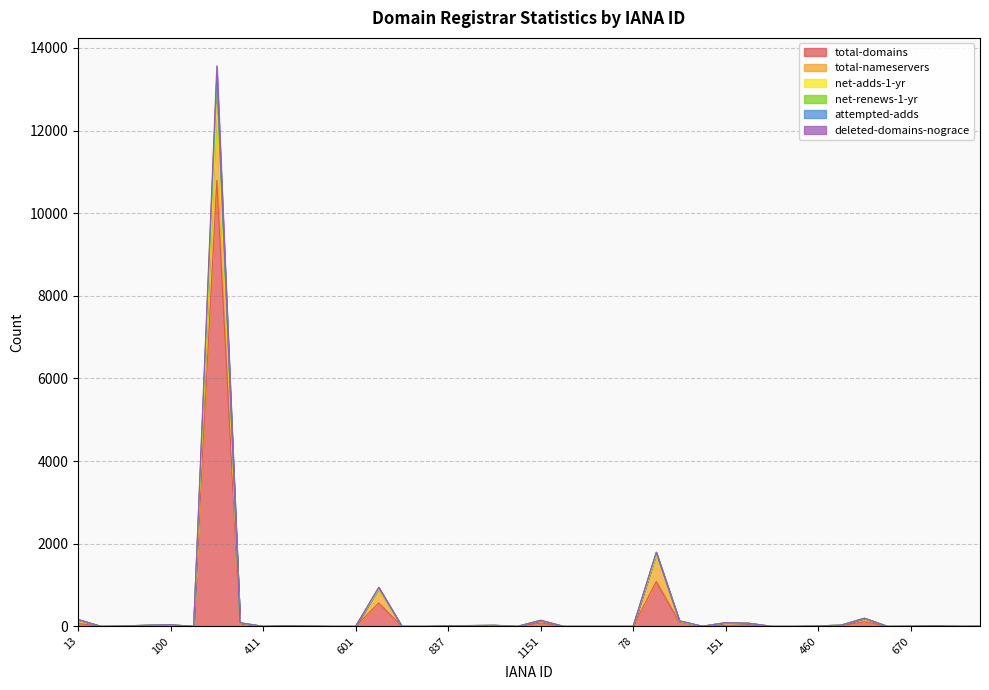

True or false: total-domains has more than 0 points higher than both neighbors.

True